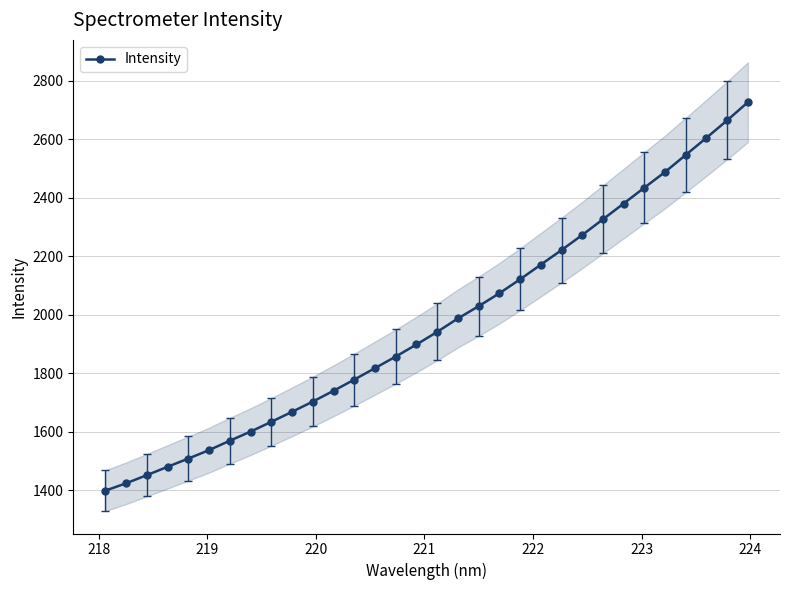

Is this an area chart (filled region under the line)?

No